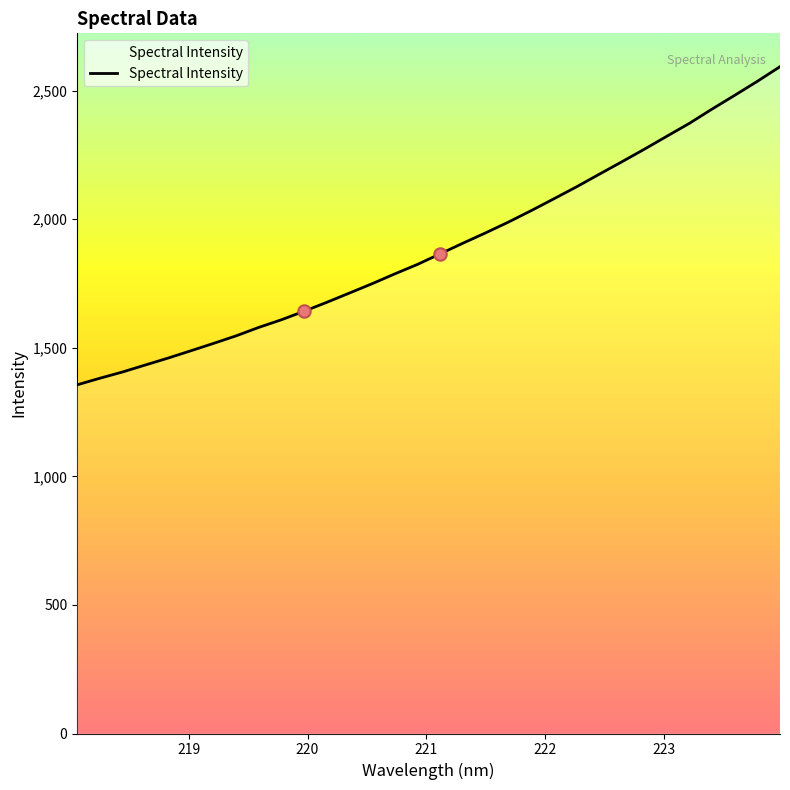

What is the minimum value shown in the chart?

1355.9